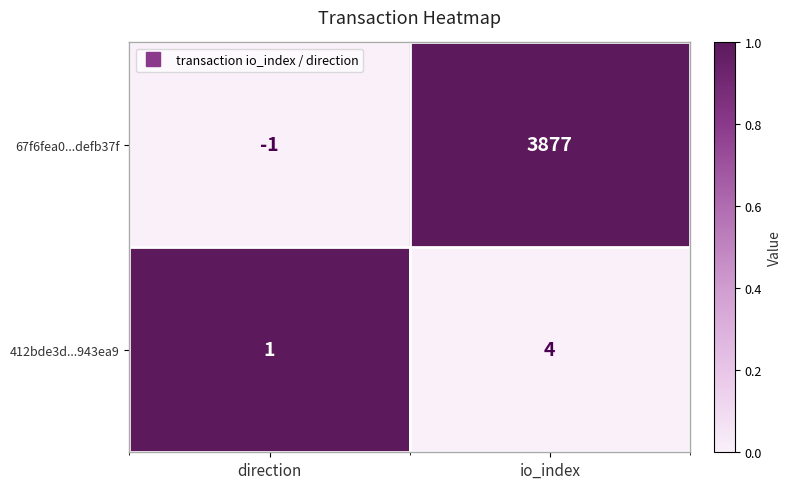

Reading left to right, what are all the values shown in this chart?

67f6fea0...defb37f: -1	3877
412bde3d...943ea9: 1	4